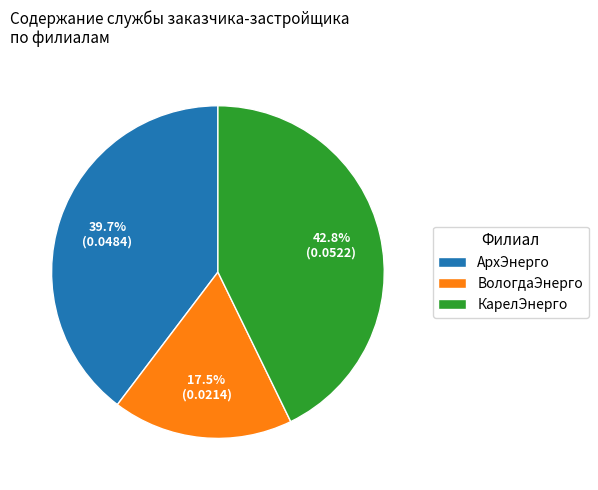

What percentage do АрхЭнерго and ВологдаЭнерго together represent?

57.2%